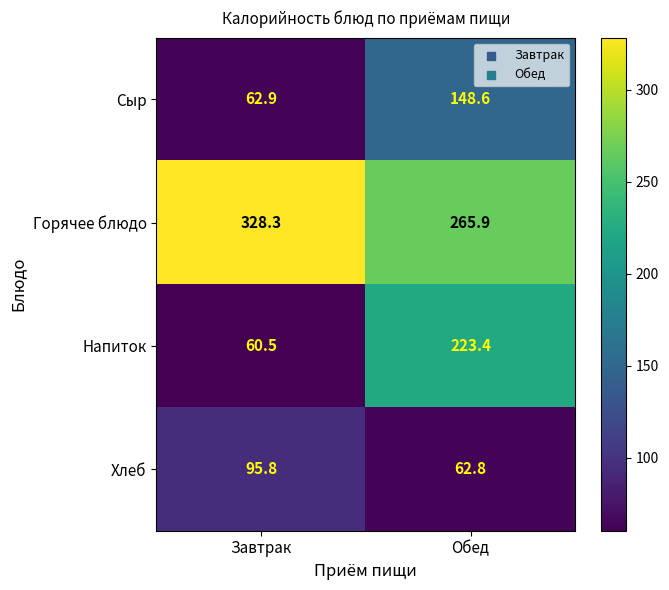

What is the sum of all Напиток values?

283.9